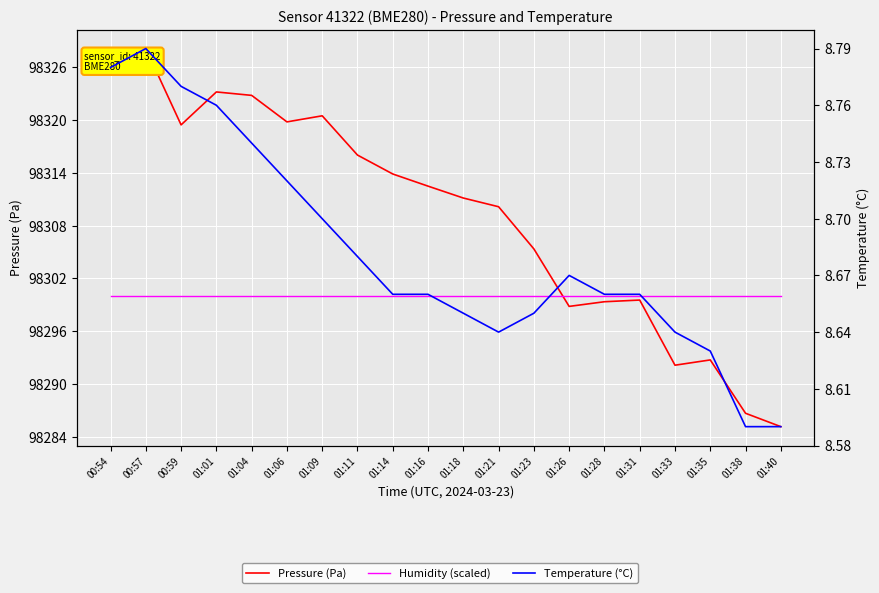

What is the label of the 18th point from the right?

00:59